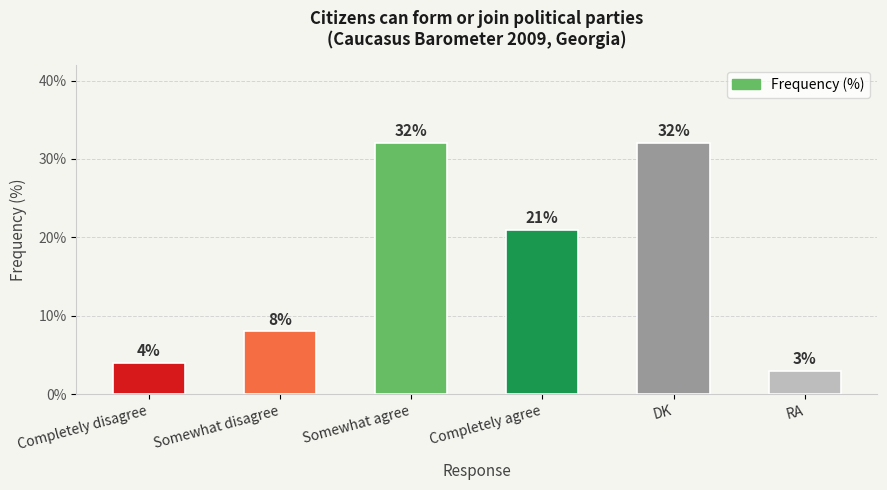

Where is the data nearest to the value 17?

Completely agree